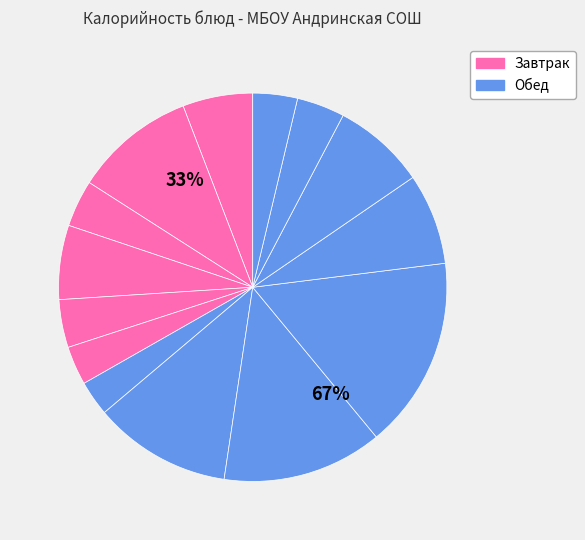

Count the number of slices in the pie.

14